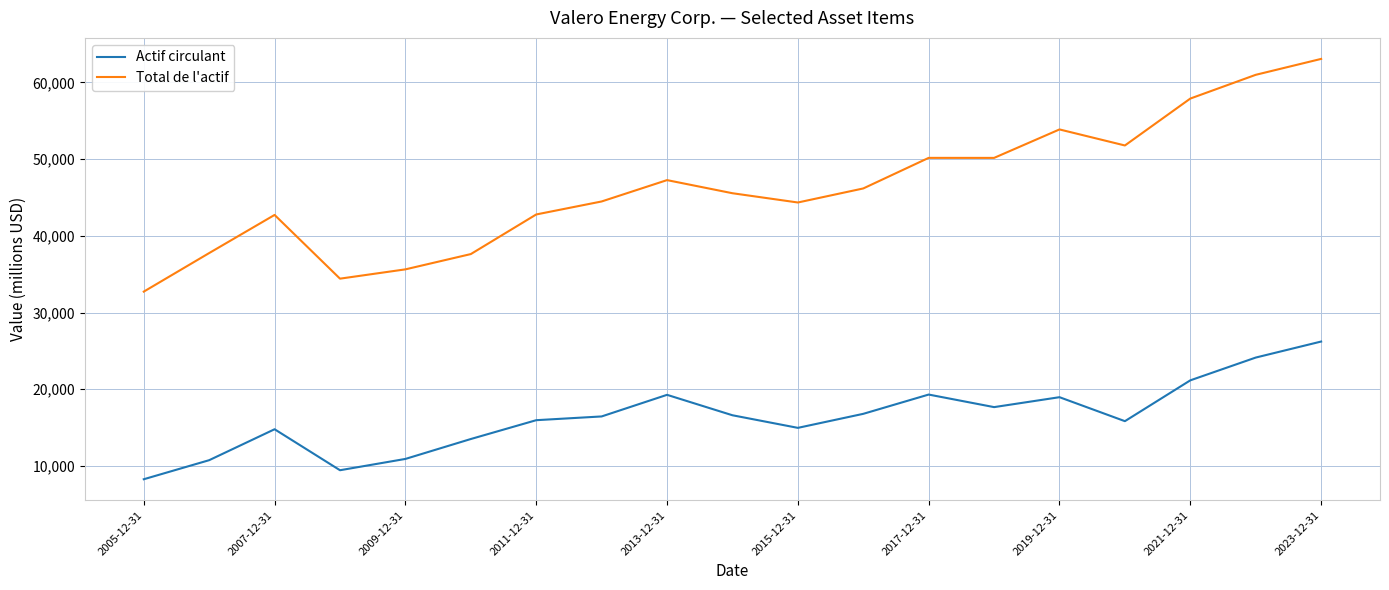

True or false: Total de l'actif and Actif circulant intersect in this chart.

False